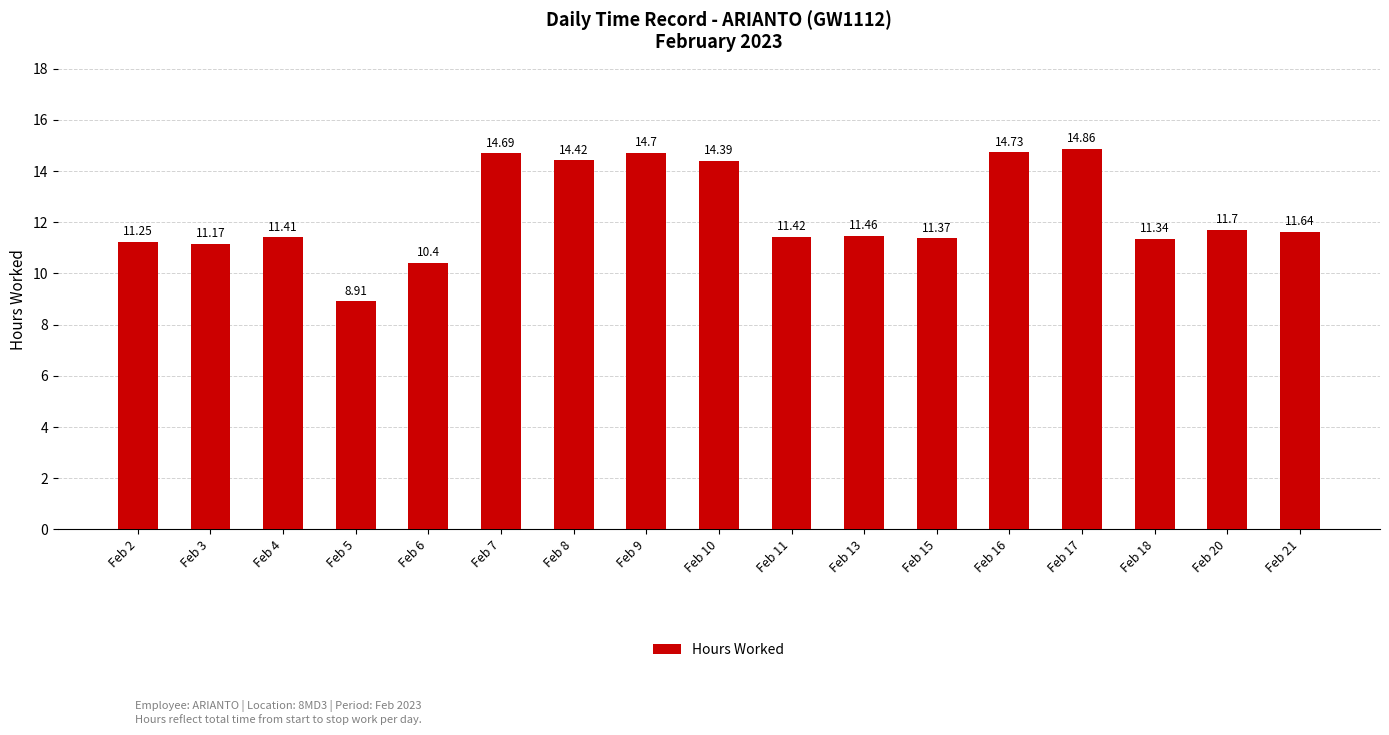

Where does the data first go above 11?

Feb 2